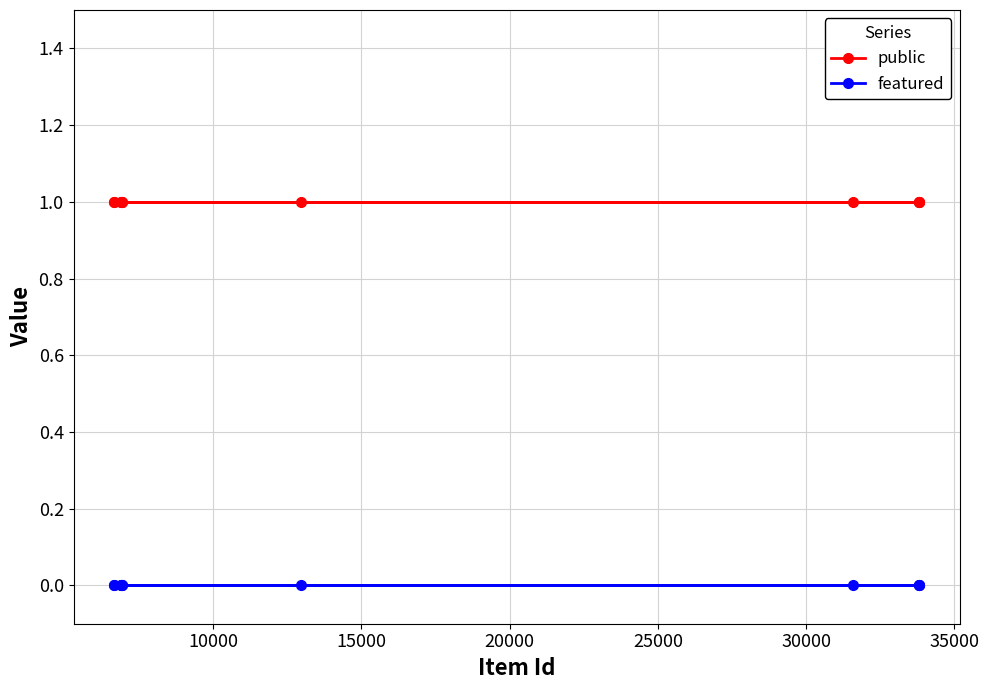

Rank the series by their average value, from highest to lowest.

public, featured